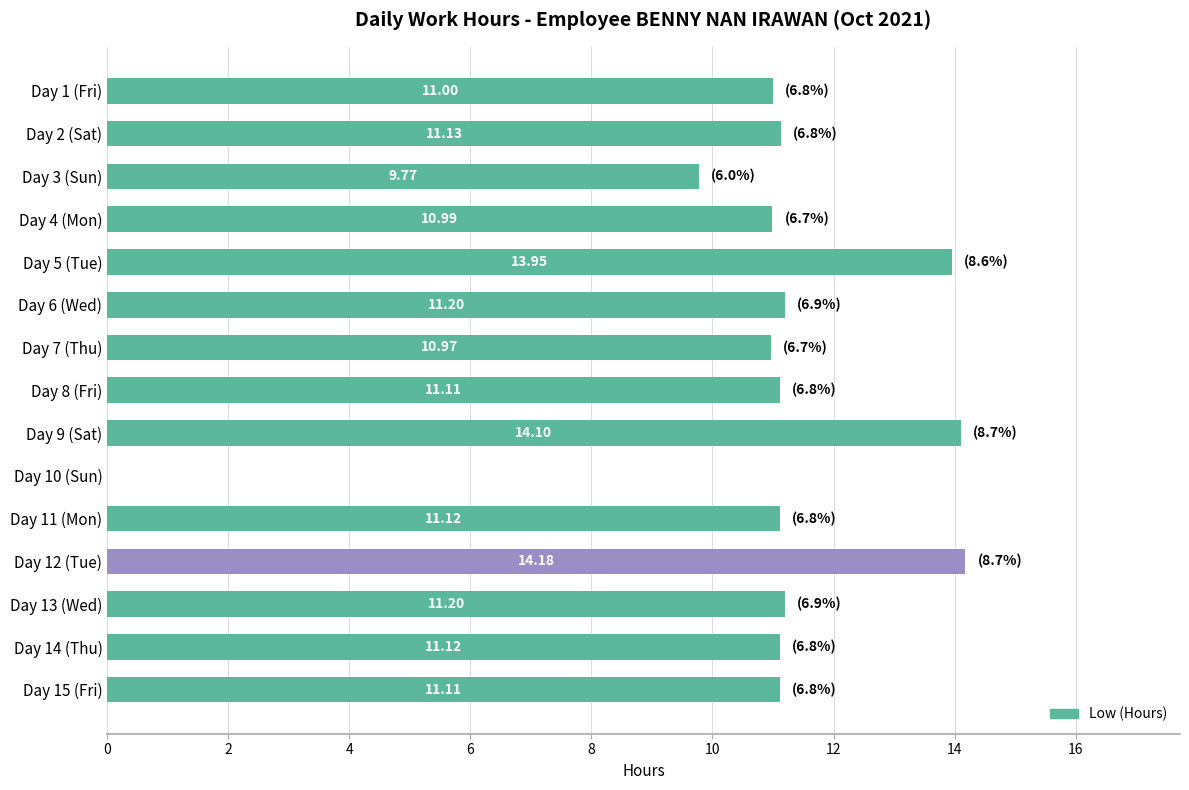

Which has a higher value, Day 7 (Thu) or Day 3 (Sun)?

Day 7 (Thu)